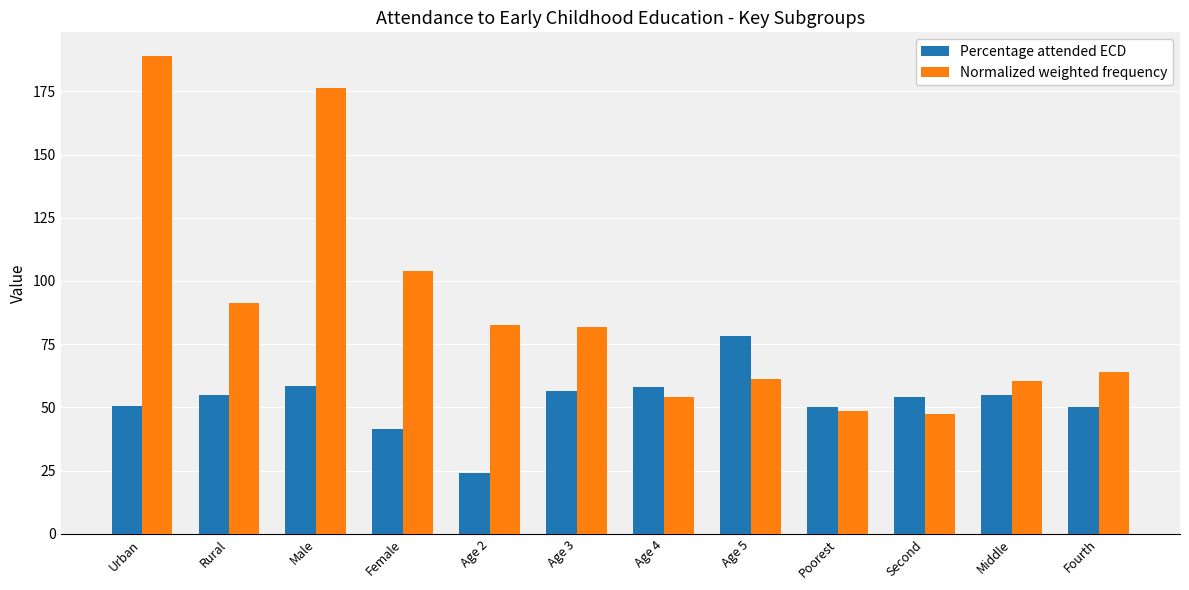

How many distinct data groups are displayed?

2